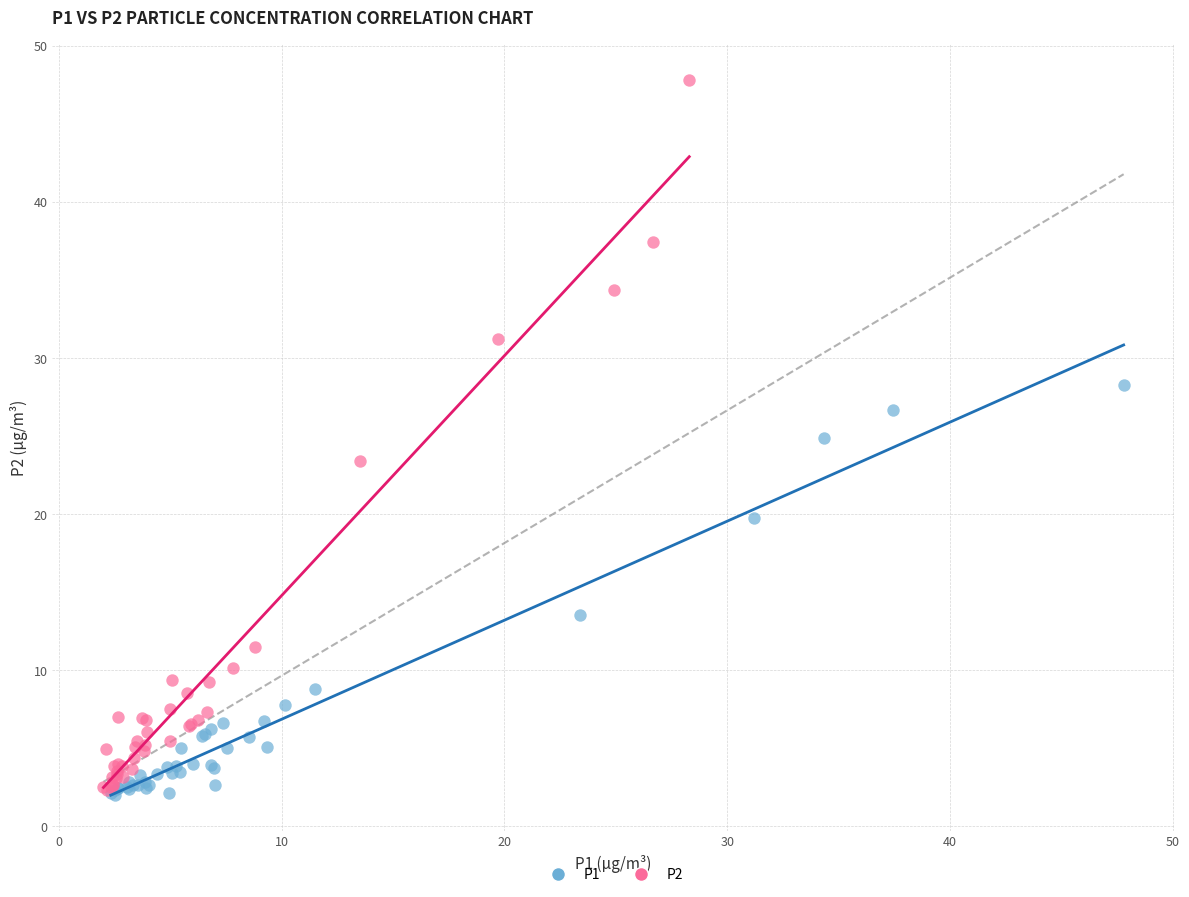

Which series contains the highest Y value?

P2